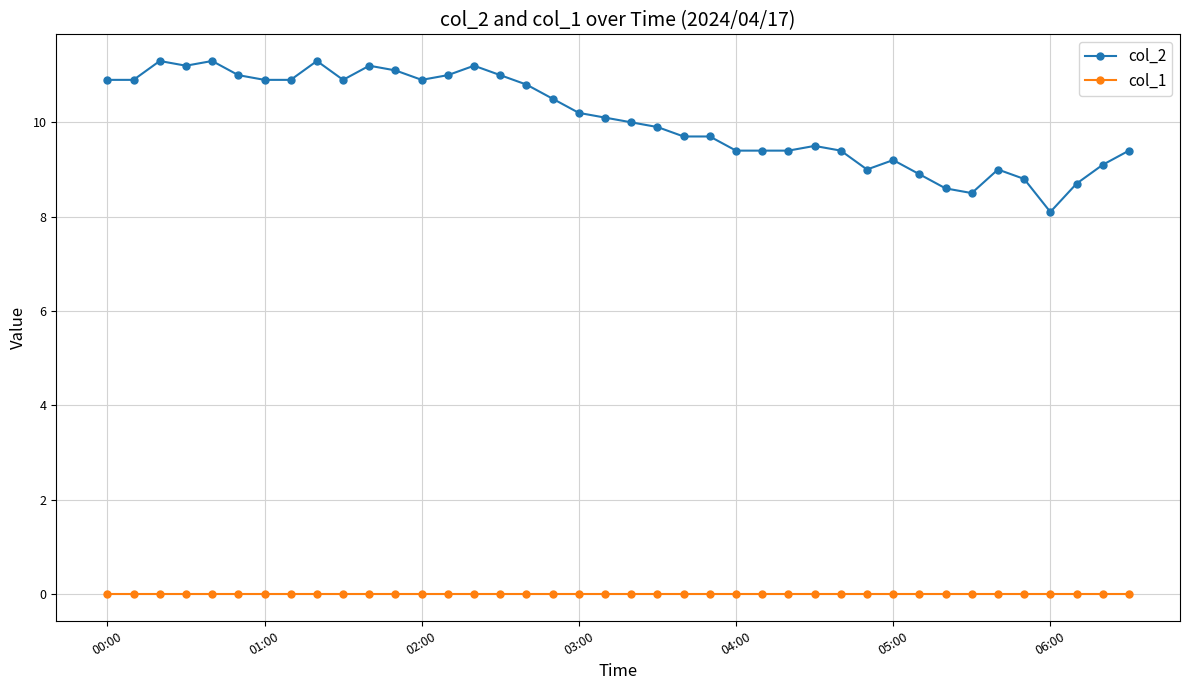

How many categories are shown in the chart?

40